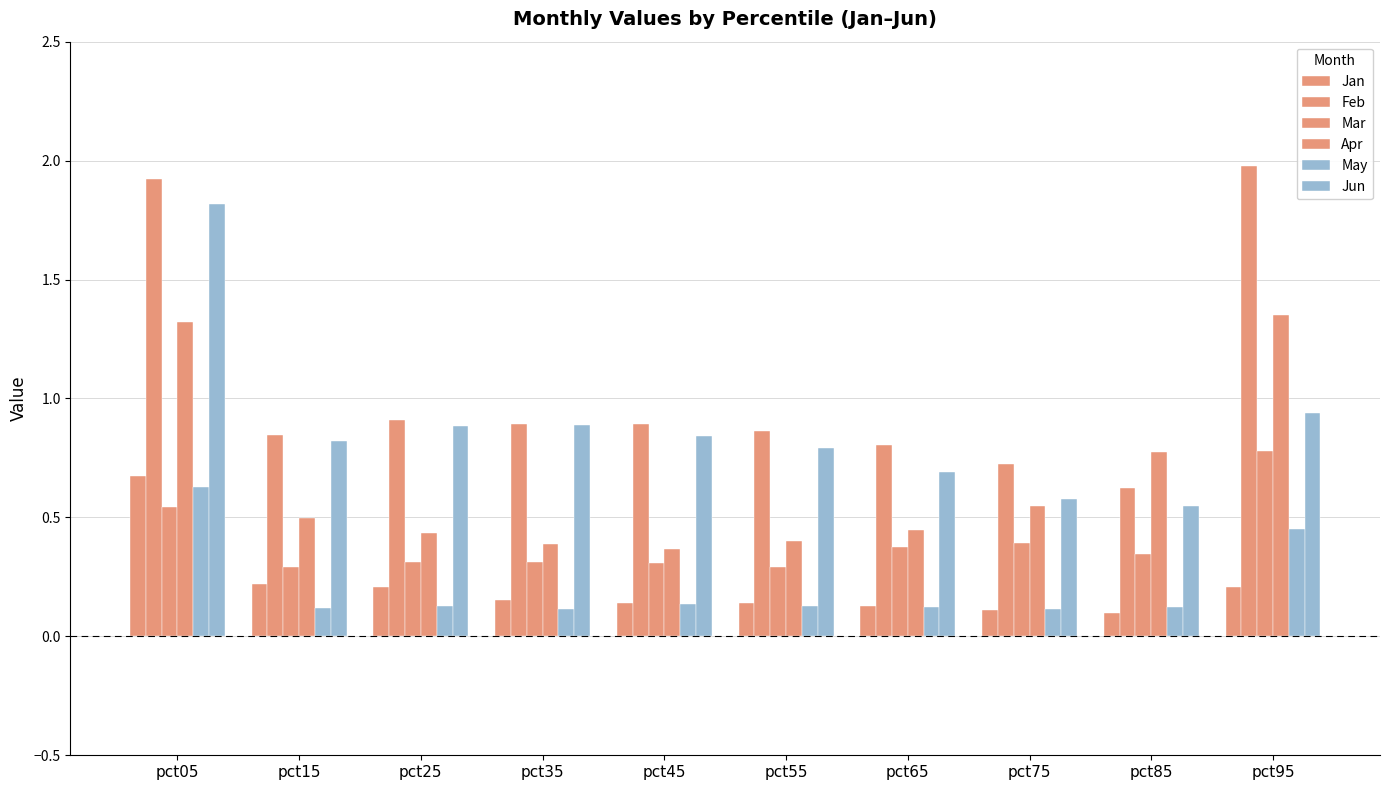

Which series has the largest total across all categories?

Feb